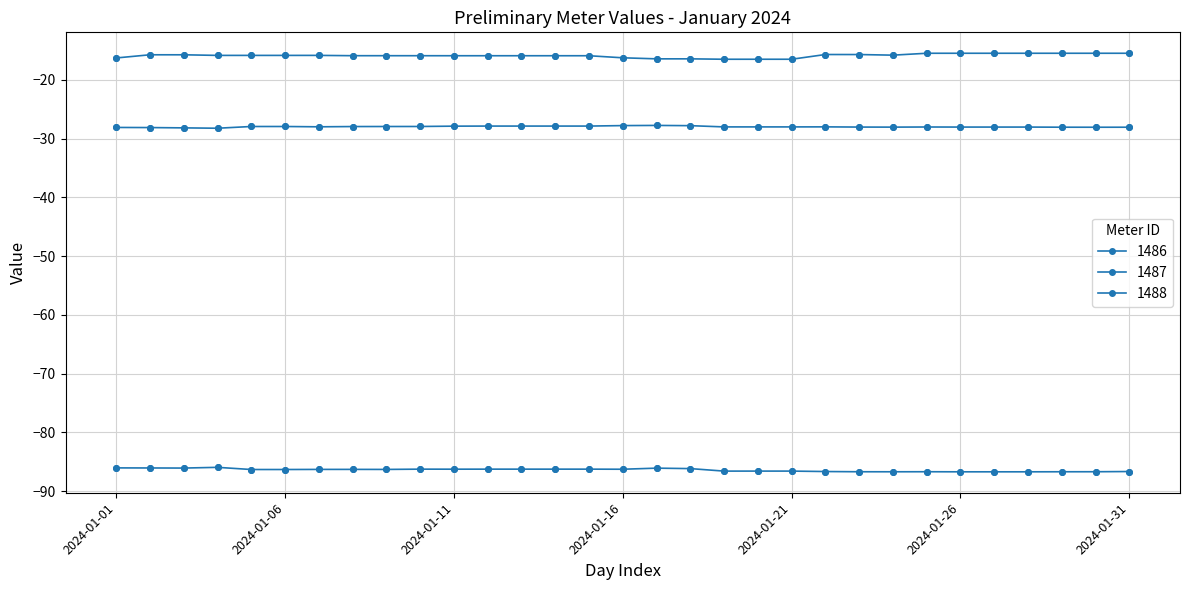

How many lines are shown in the chart?

3